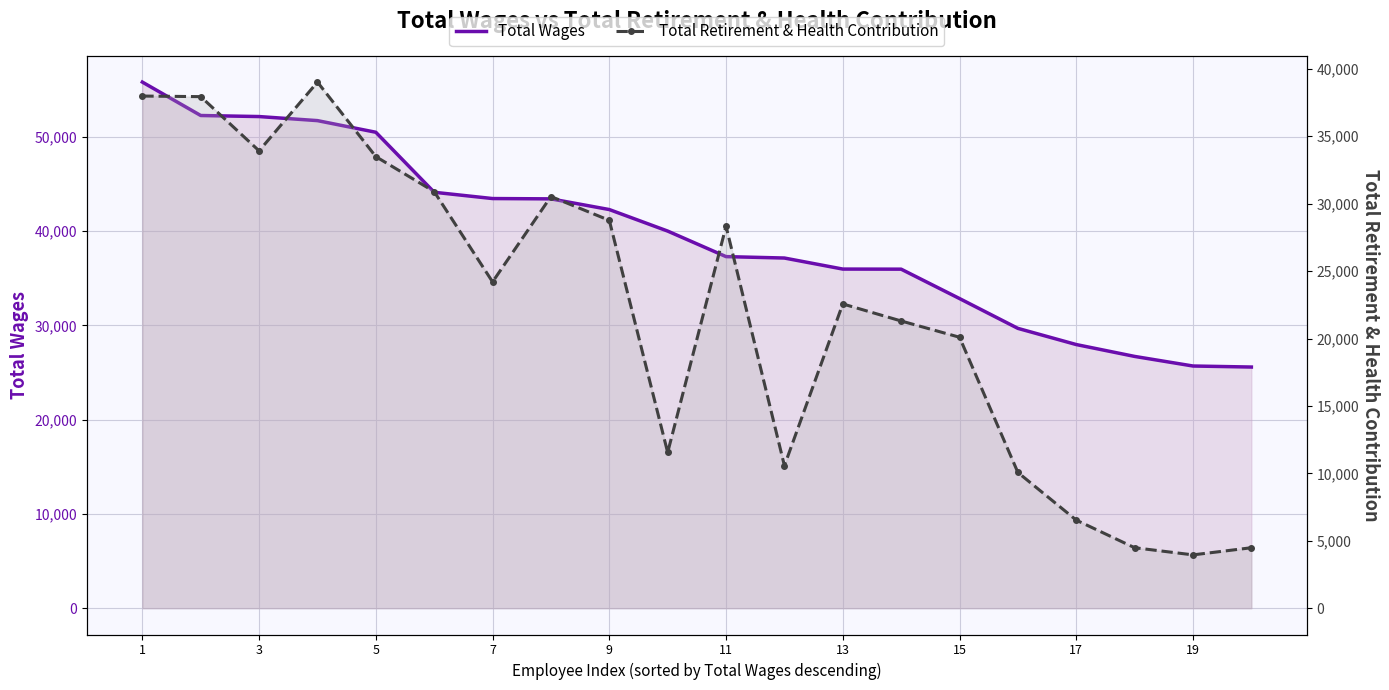

Reading right to left, transcribe all the data shown in this chart.

Total Wages: 25576	25685	26703	27961	29677	32840	35956	35966	37137	37287	39996	42278	43412	43445	44111	50476	51710	52141	52253	55797
Total Retirement & Health Contribution: 4484	3954	4484	6532	10065	20094	21300	22564	10570	28326	11551	28763	30530	24199	30893	33488	39016	33917	37936	37980